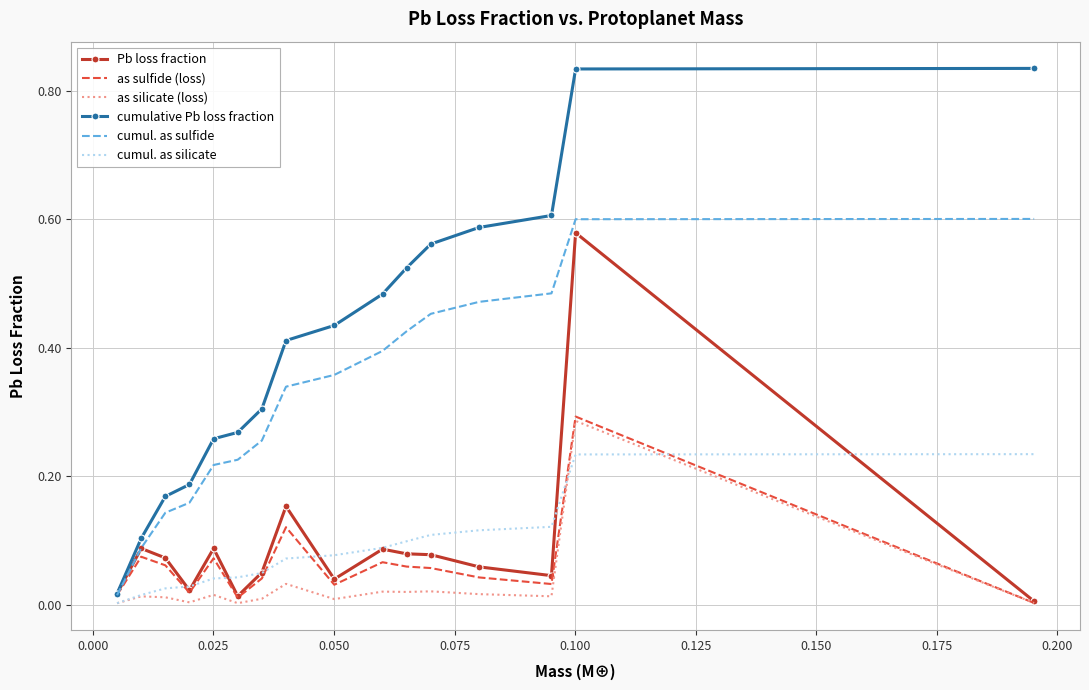

Which series has the largest total across all categories?

cumulative Pb loss fraction